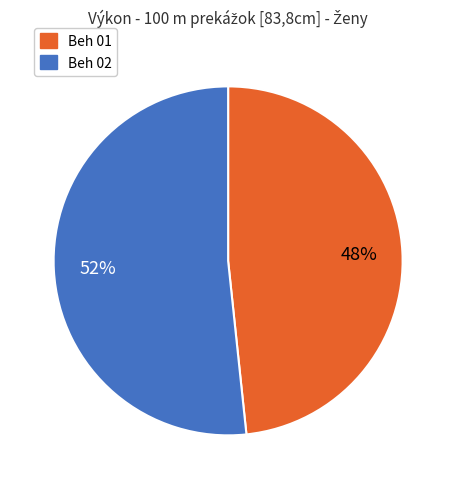

Is it true that Beh 01 is 56% of the pie?

False